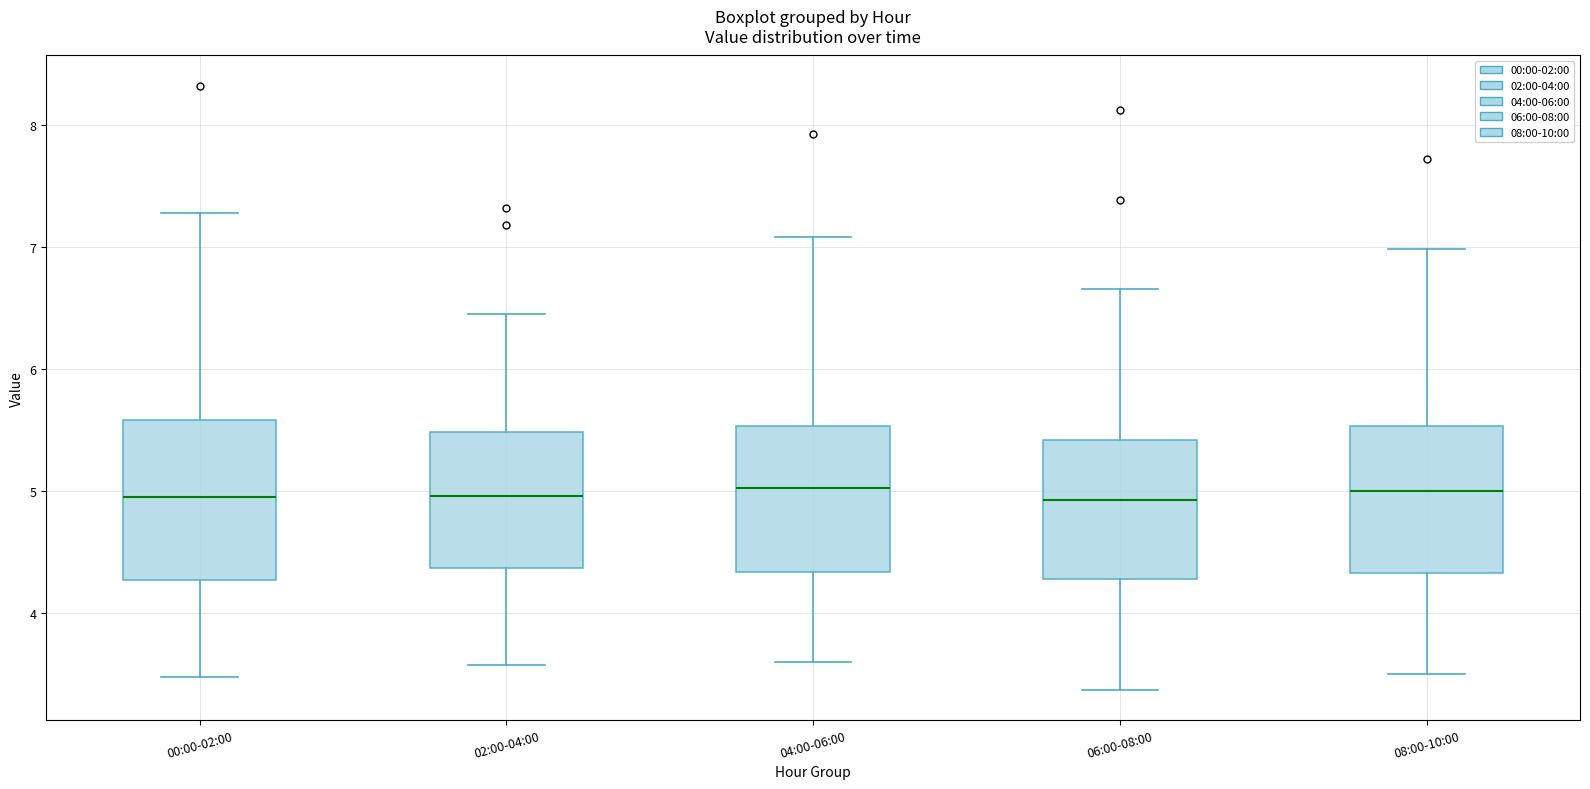

Reading left to right, read every box against the y-axis: the position of its median line, the range the box covers, and the ends of its whiskers. The values are not printed on the chart, so give them approximately, as read against the axis.

00:00-02:00: median 5.0, box 4.3 to 5.6, whiskers 3.5 to 7.3
02:00-04:00: median 5.0, box 4.4 to 5.5, whiskers 3.6 to 6.5
04:00-06:00: median 5.0, box 4.3 to 5.5, whiskers 3.6 to 7.1
06:00-08:00: median 4.9, box 4.3 to 5.4, whiskers 3.4 to 6.7
08:00-10:00: median 5.0, box 4.3 to 5.5, whiskers 3.5 to 7.0